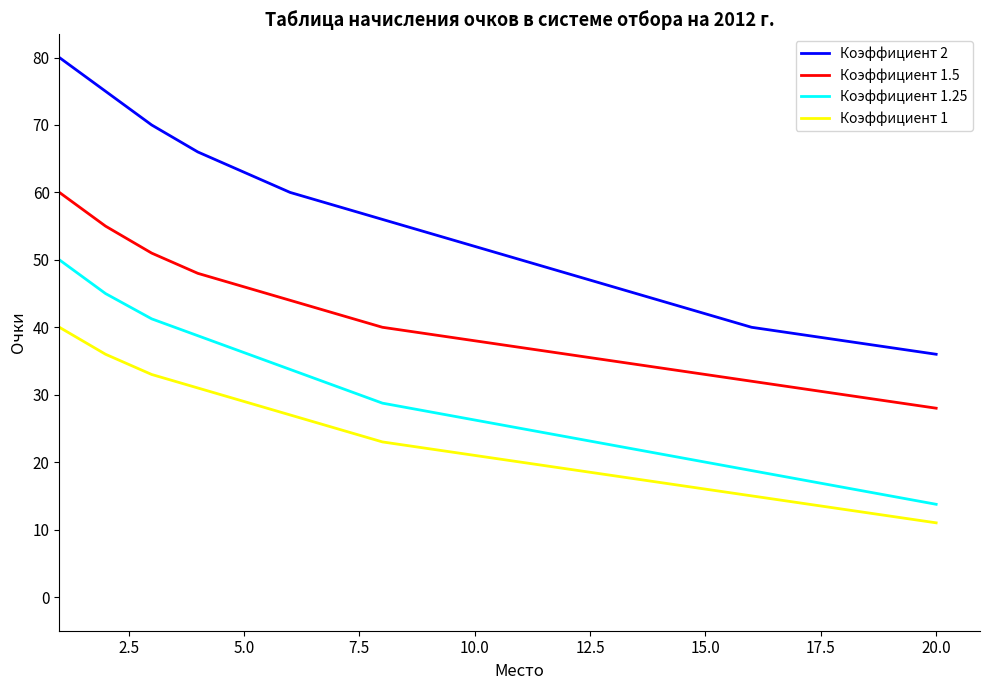

What is the difference between the second highest and second lowest values in the Коэффициент 2 series?

38.0